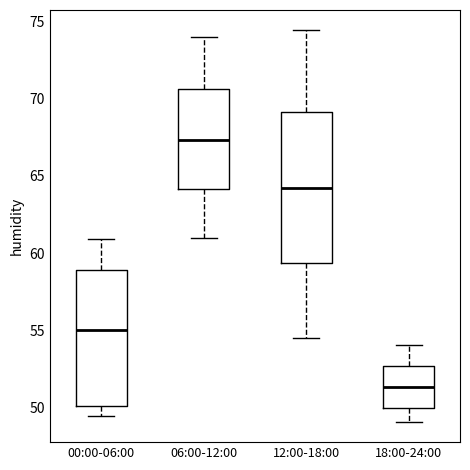

Which box is the tallest, from its lower edge to its upper edge?

12:00-18:00